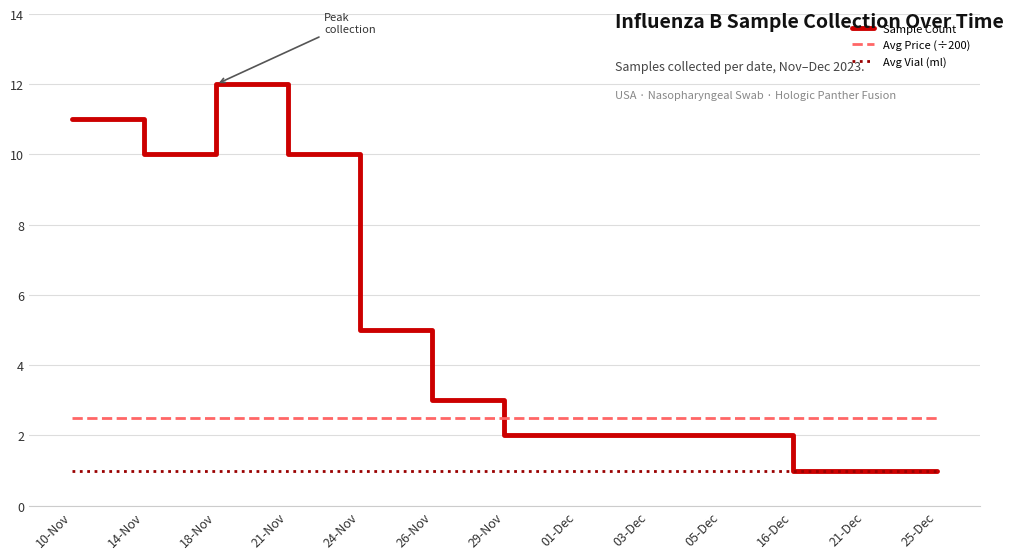

List the series in order of their overall mean, highest first.

Sample Count, Avg Price (÷200), Avg Vial (ml)